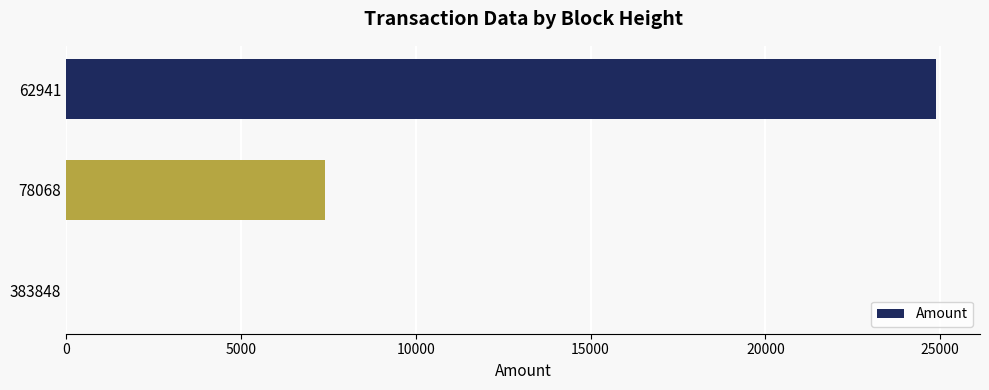

At which label is the value closest to 12448?

78068